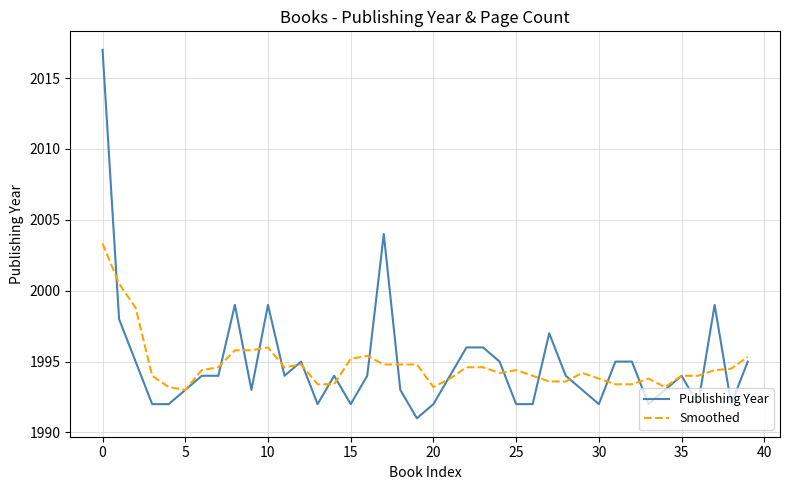

Which series has the largest range (max minus min)?

Publishing Year